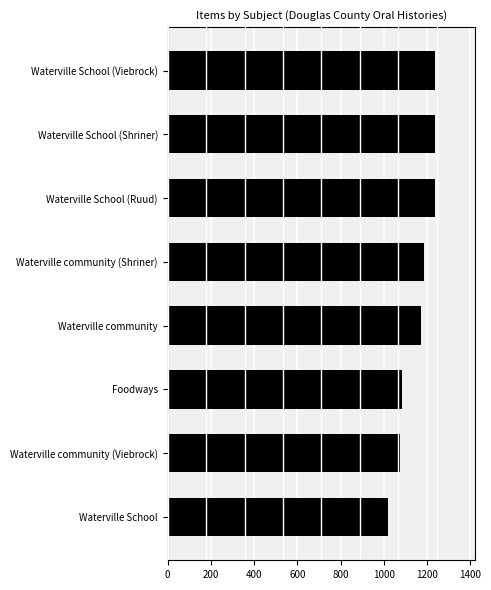

What is the change in value from Waterville community (Viebrock) to Waterville School (Shriner)?

+163